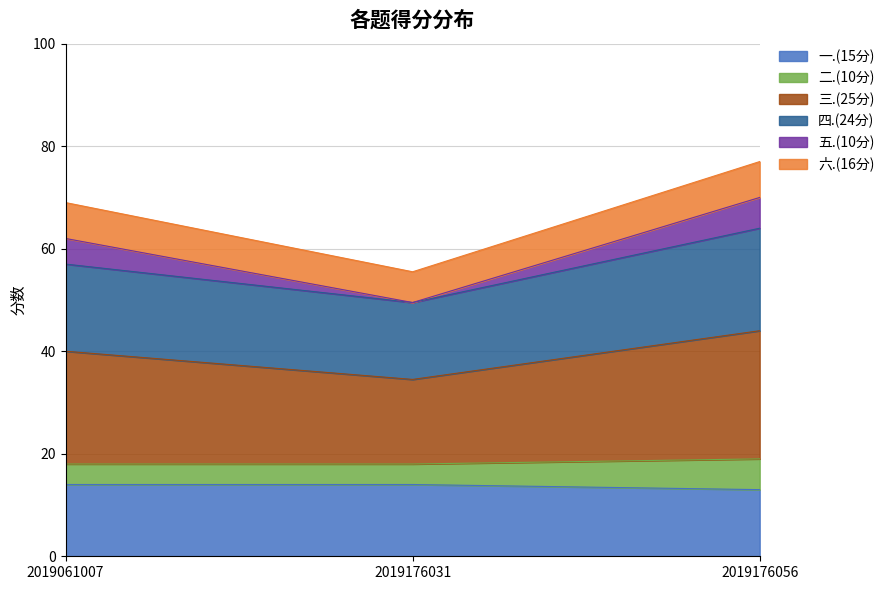

The 三.(25分) series shows 113.9 at 2019176056. True or false?

False